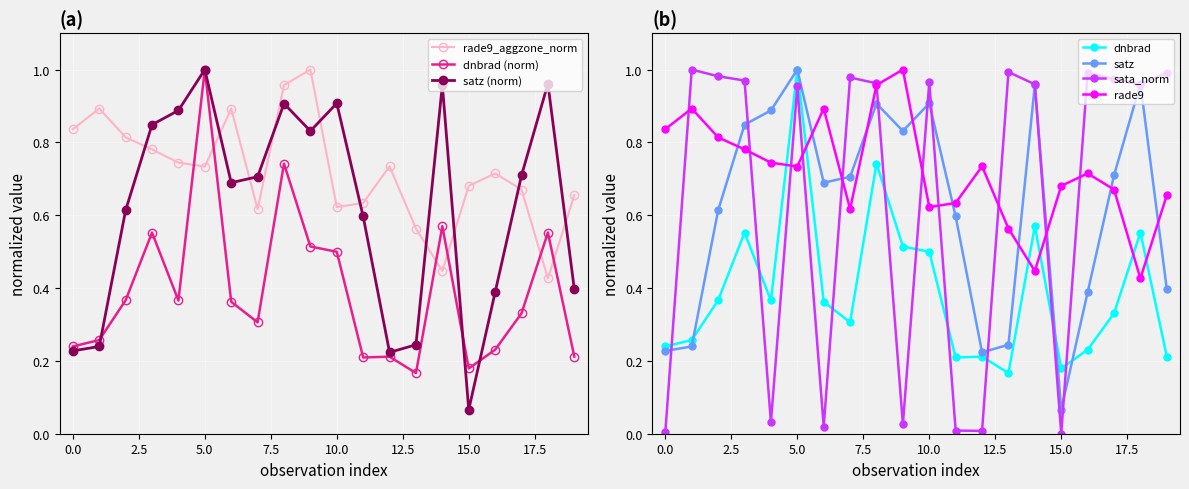

True or false: dnbrad has a value of 0.1 at 10.0.

False